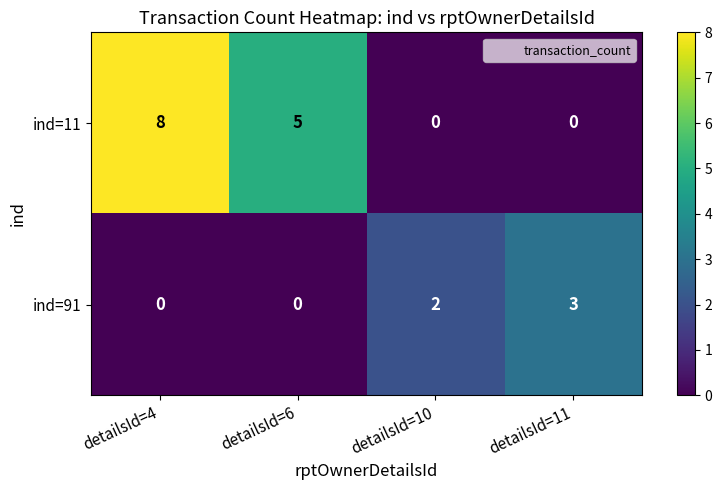

Reading right to left, list all the values displayed in this chart.

ind=11: detailsId=11=0	detailsId=10=0	detailsId=6=5	detailsId=4=8
ind=91: detailsId=11=3	detailsId=10=2	detailsId=6=0	detailsId=4=0